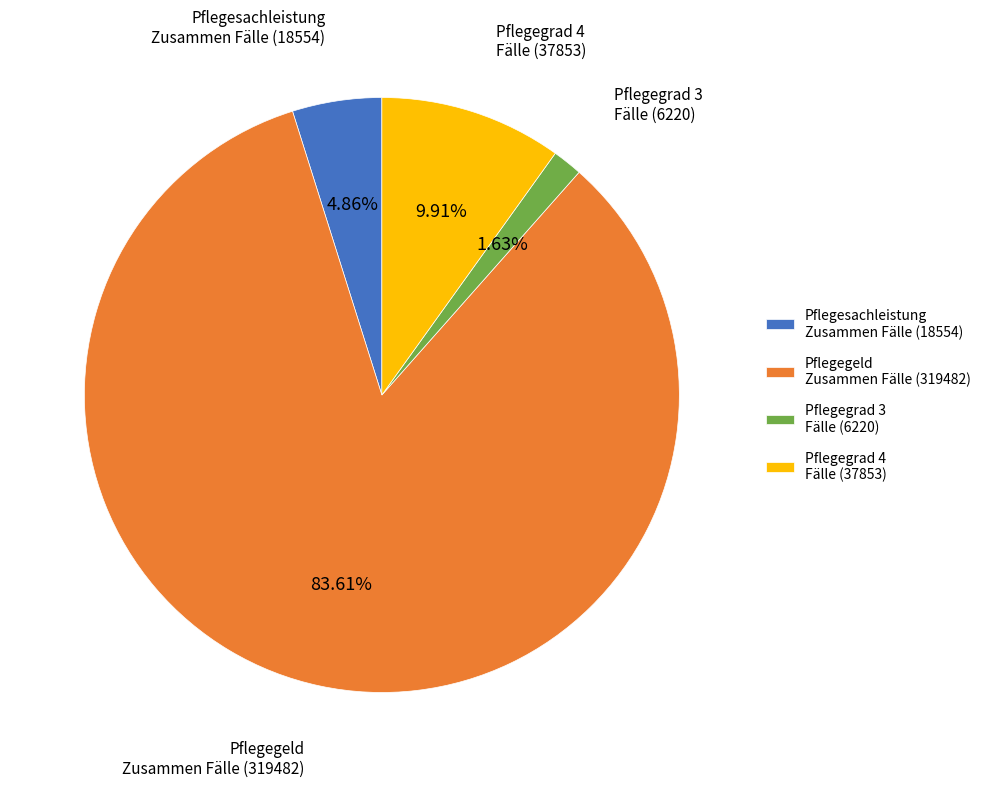

Is there a majority slice in this chart?

Yes